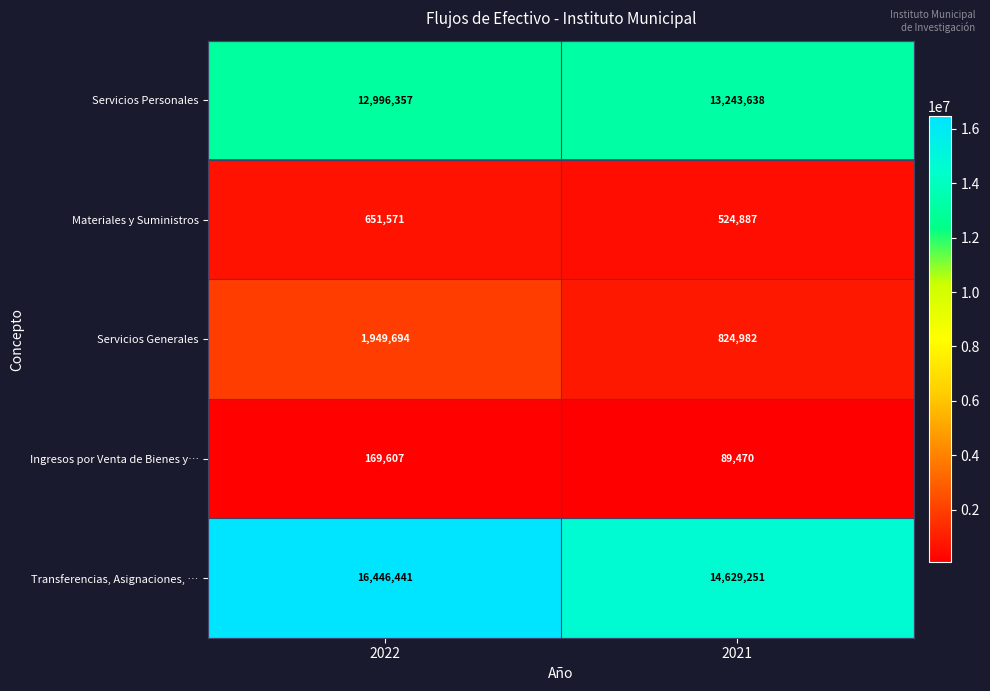

The value of Servicios Personales at 2022 is 22602954. True or false?

False